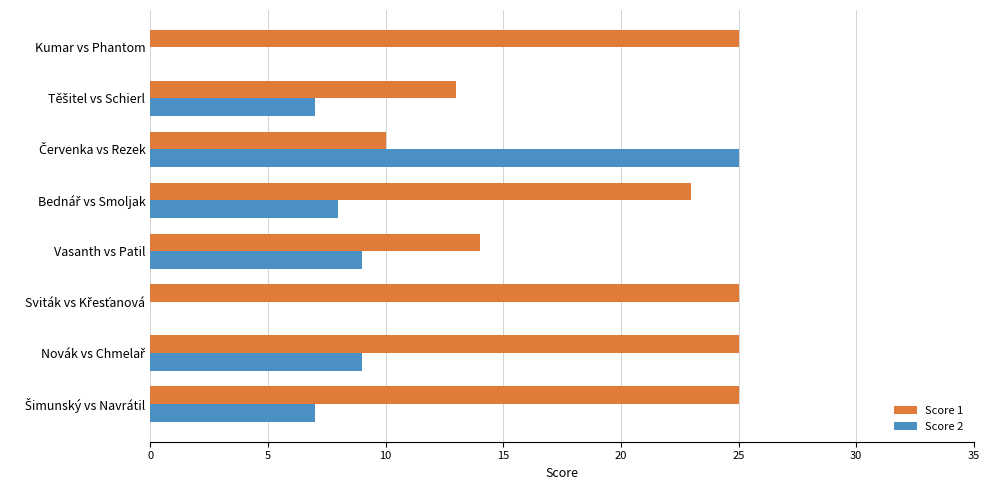

At which label is Score 1 closest to 17?

Vasanth vs Patil